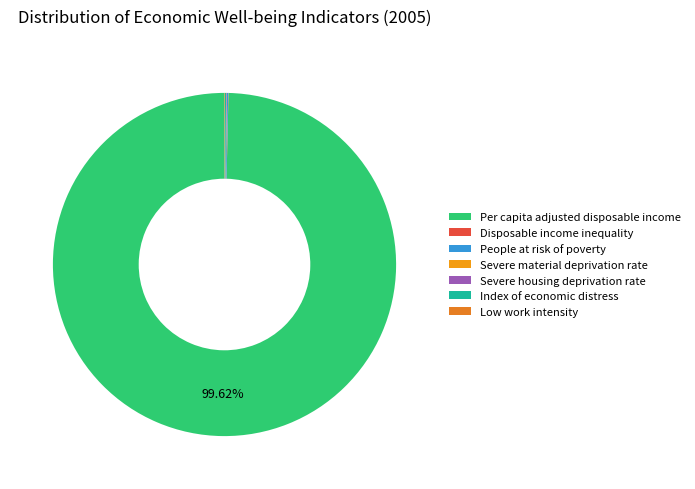

Is there a majority slice in this chart?

Yes